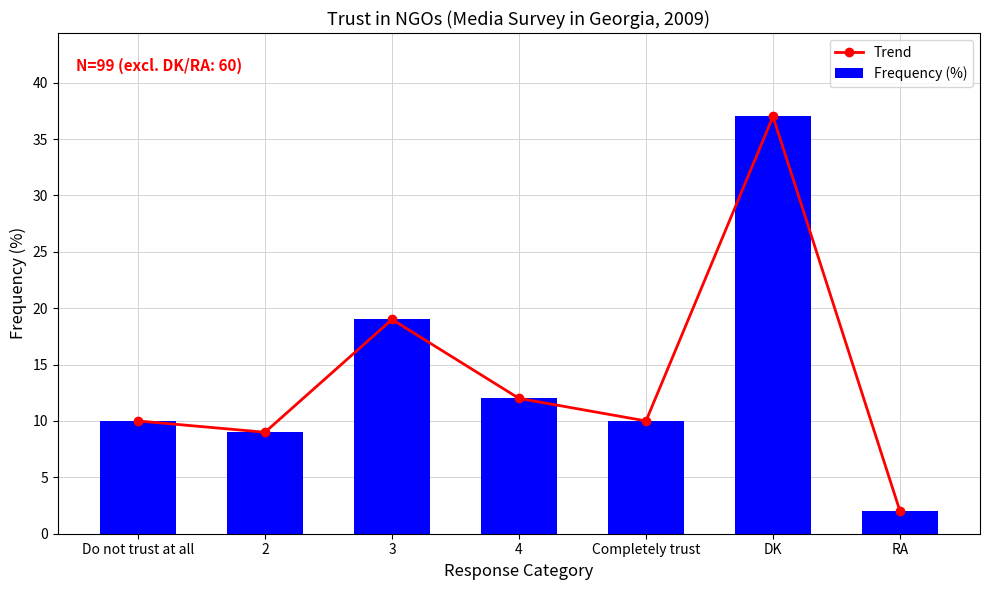

At how many categories does at least one series exceed 30?

1